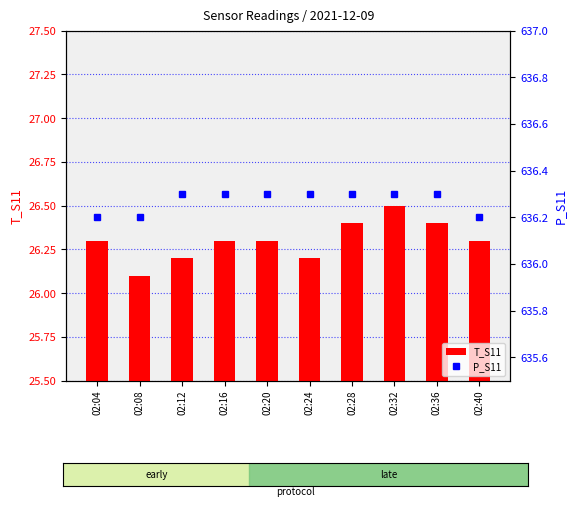

What is the total value across all series at 02:40?

662.5